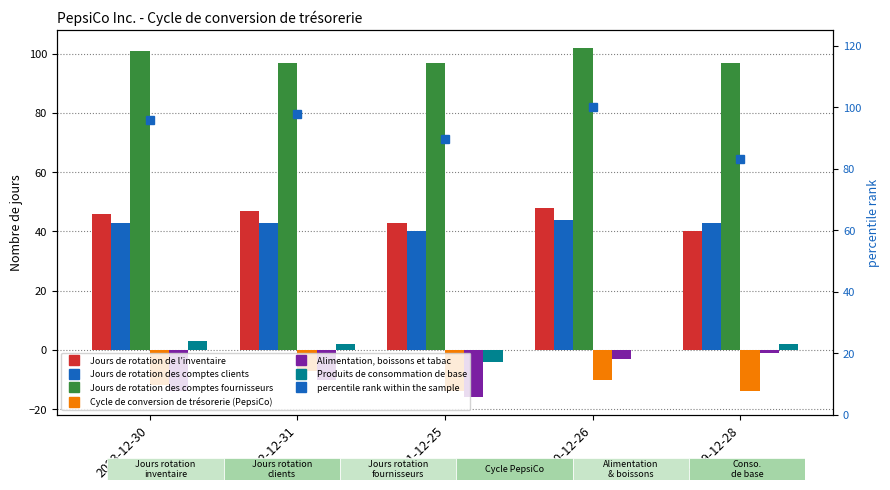

How many categories are shown in the chart?

5